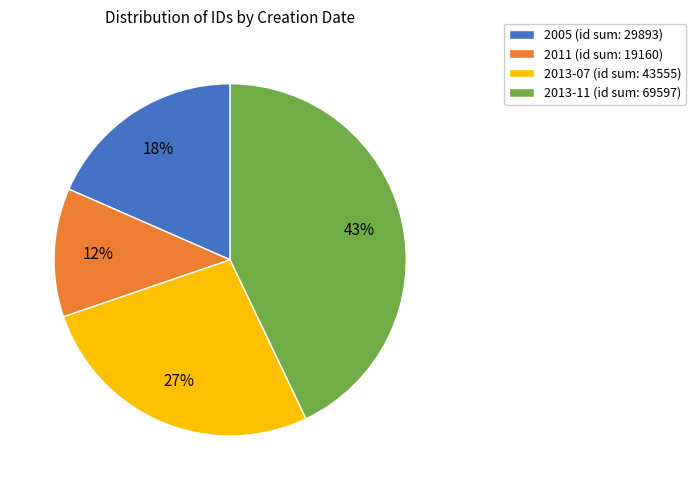

To the nearest percent, what percentage of the pie is 2005 (id sum: 29893)?

18%